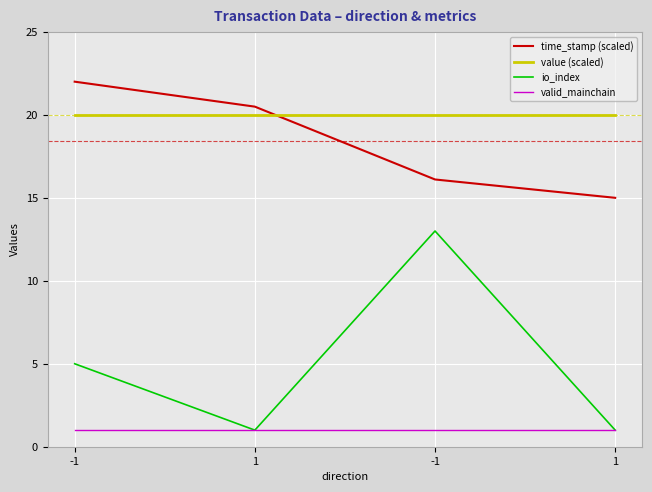

Which series has the widest spread of values?

io_index